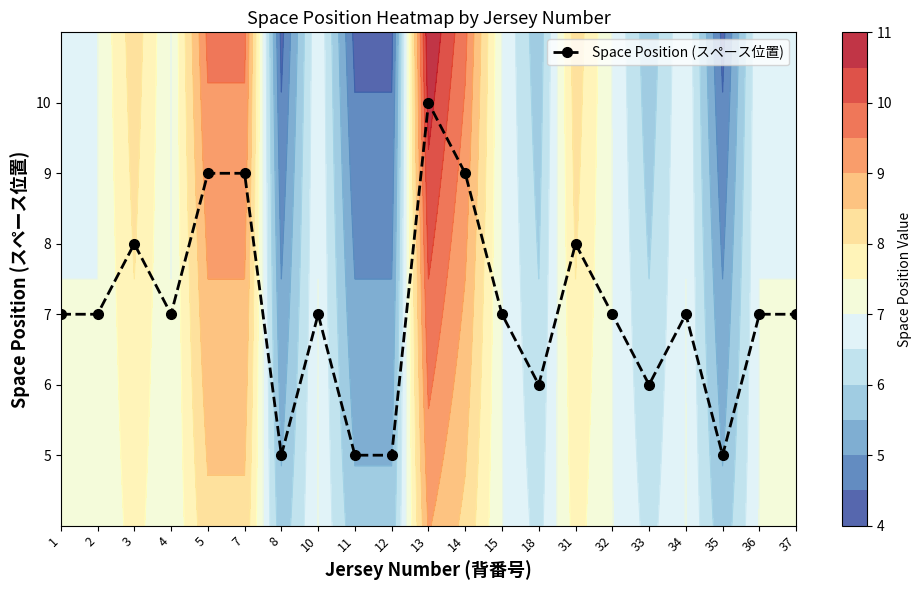

Which has a higher value, 3 or 36?

3